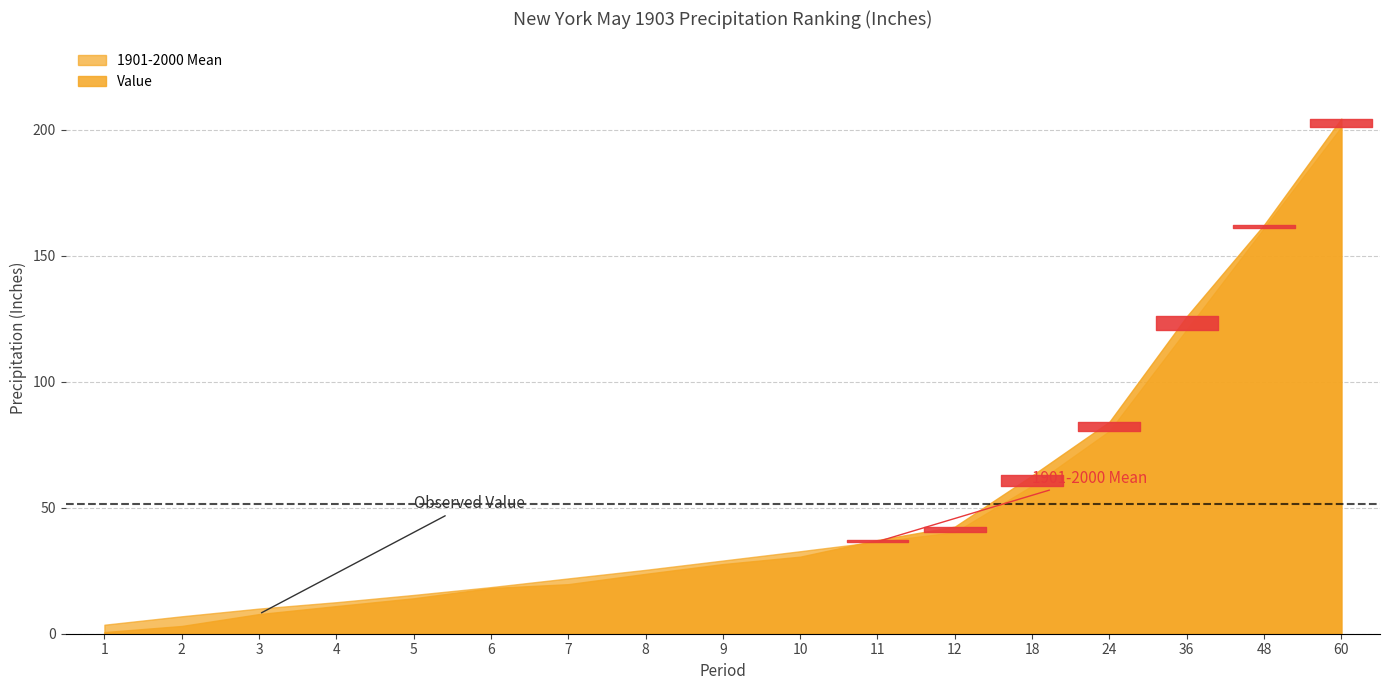

Which has a higher value, 3 or 60?

60